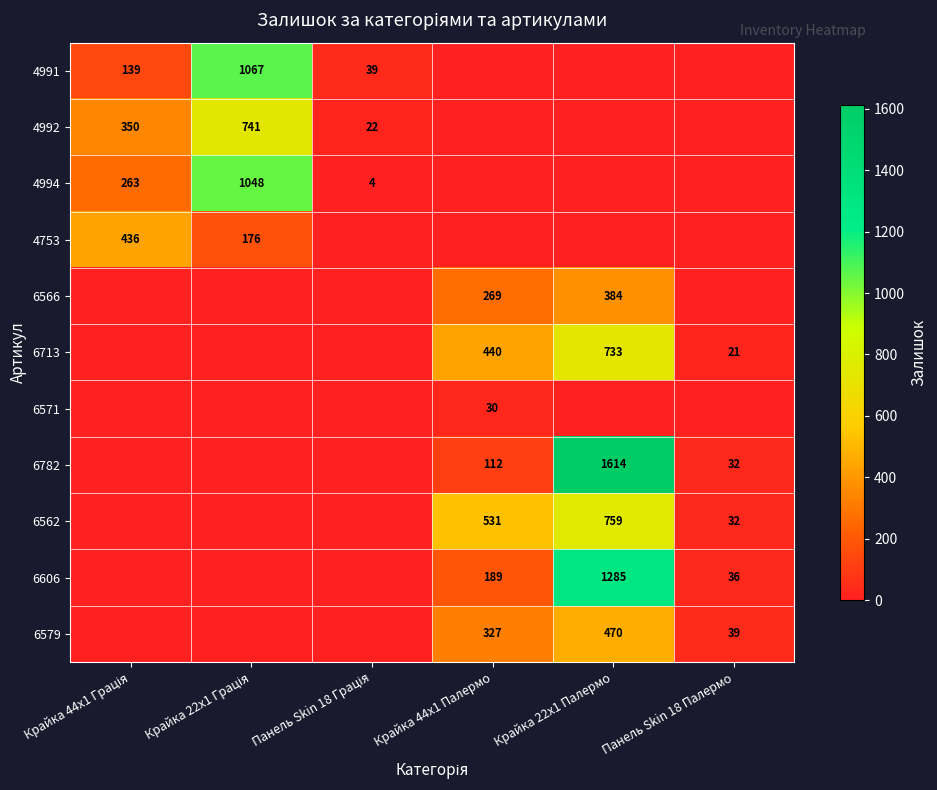

True or false: 6782 has a value of 32 at Панель Skin 18 Палермо.

True